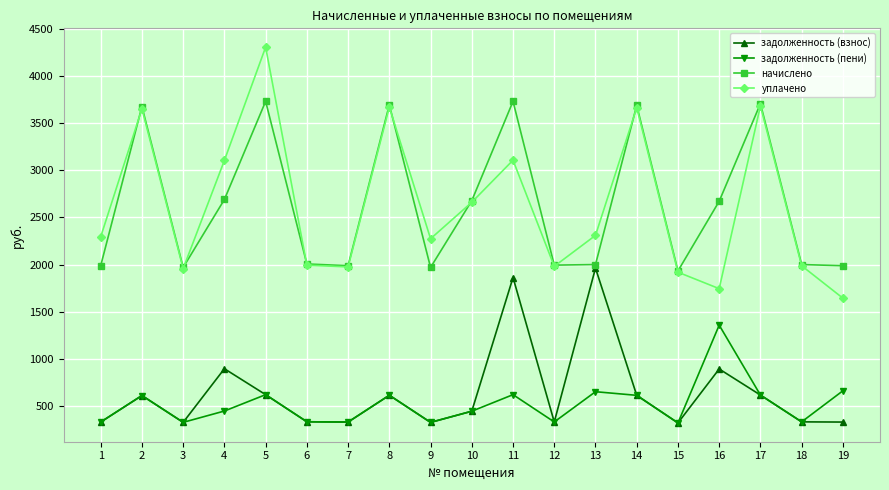

What is the total value across all series at 2?

8552.0